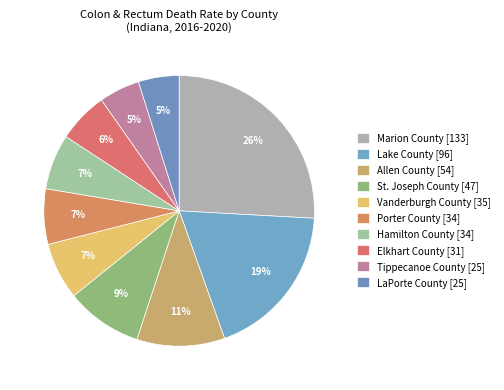

How many slices are in this pie chart?

10